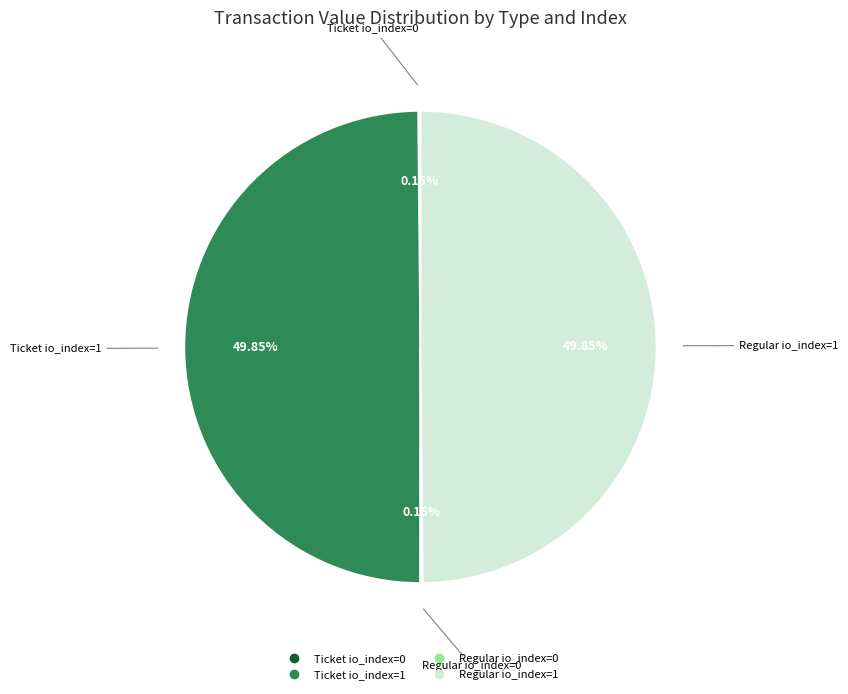

Approximately how many times larger is the value at Regular io_index=1 compared to Ticket io_index=1?

1.0